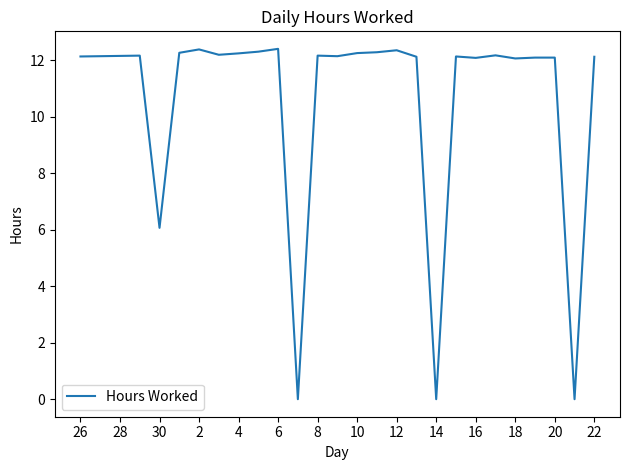

What is the greatest value displayed?

12.4